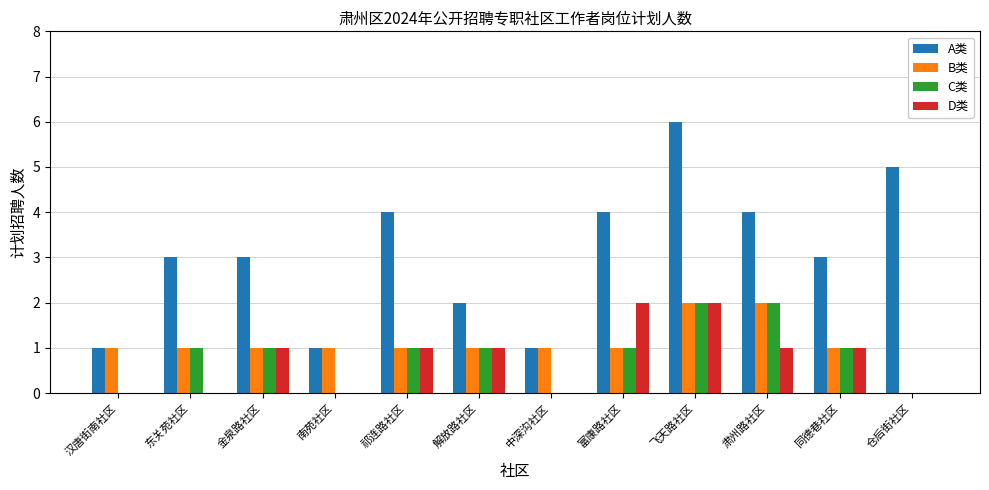

How many series are shown in this chart?

4